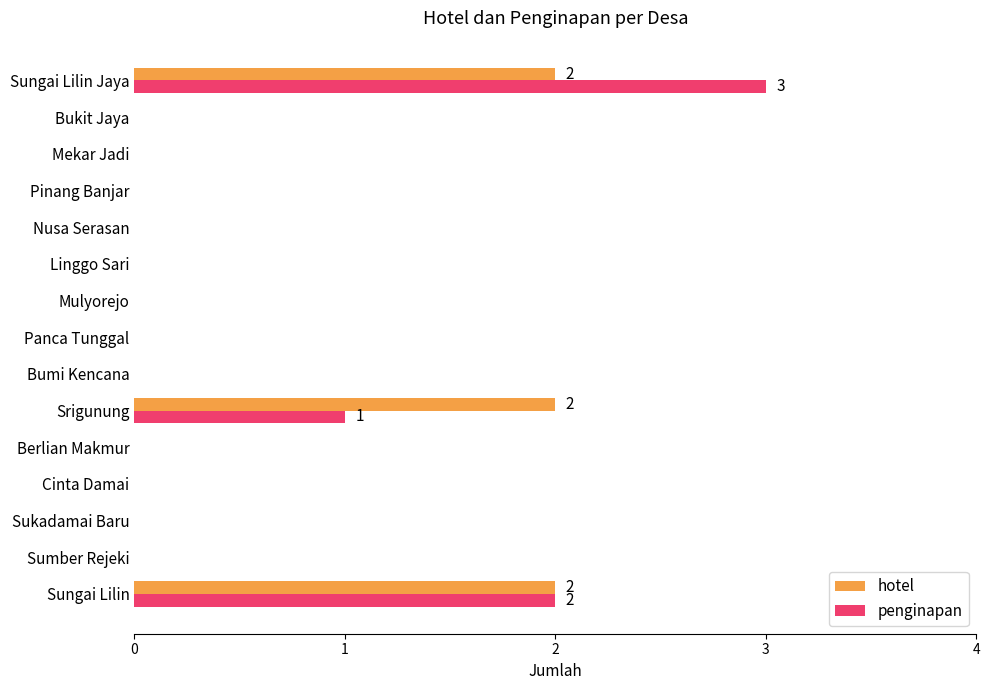

The penginapan series shows -2 at Linggo Sari. True or false?

False